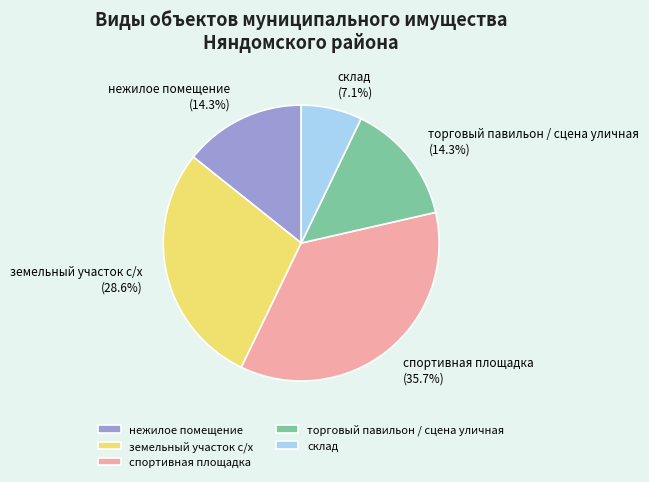

To the nearest percent, what percentage of the pie is склад?

7%